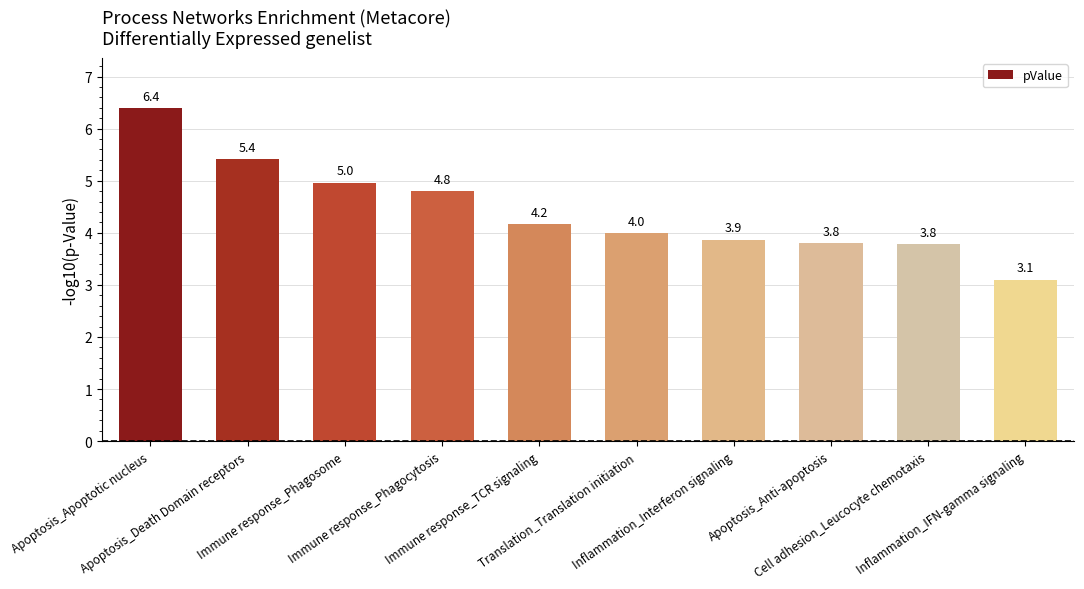

Reading left to right, extract all data points from this chart.

Apoptosis_Apoptotic nucleus=6.4	Apoptosis_Death Domain receptors=5.4	Immune response_Phagosome=5.0	Immune response_Phagocytosis=4.8	Immune response_TCR signaling=4.2	Translation_Translation initiation=4.0	Inflammation_Interferon signaling=3.9	Apoptosis_Anti-apoptosis=3.8	Cell adhesion_Leucocyte chemotaxis=3.8	Inflammation_IFN-gamma signaling=3.1